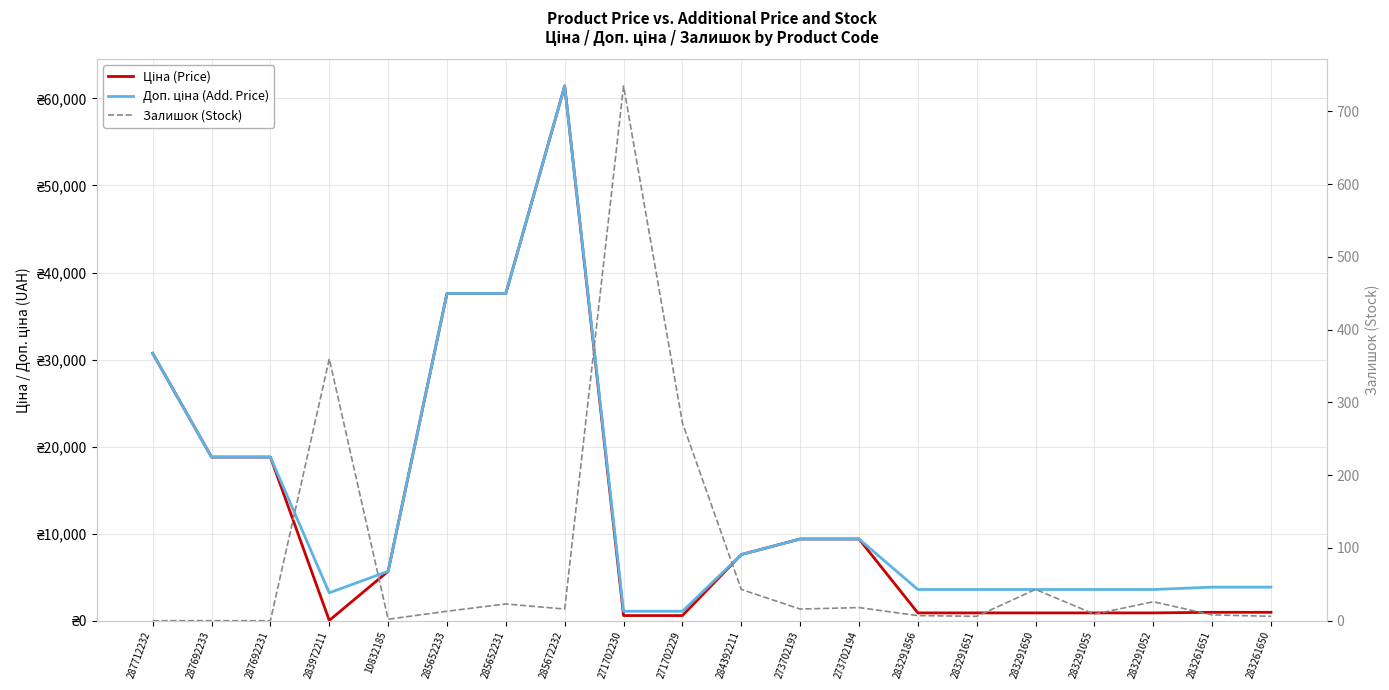

What is the value of the Залишок (Stock) point at the 13th from the left?

18.0